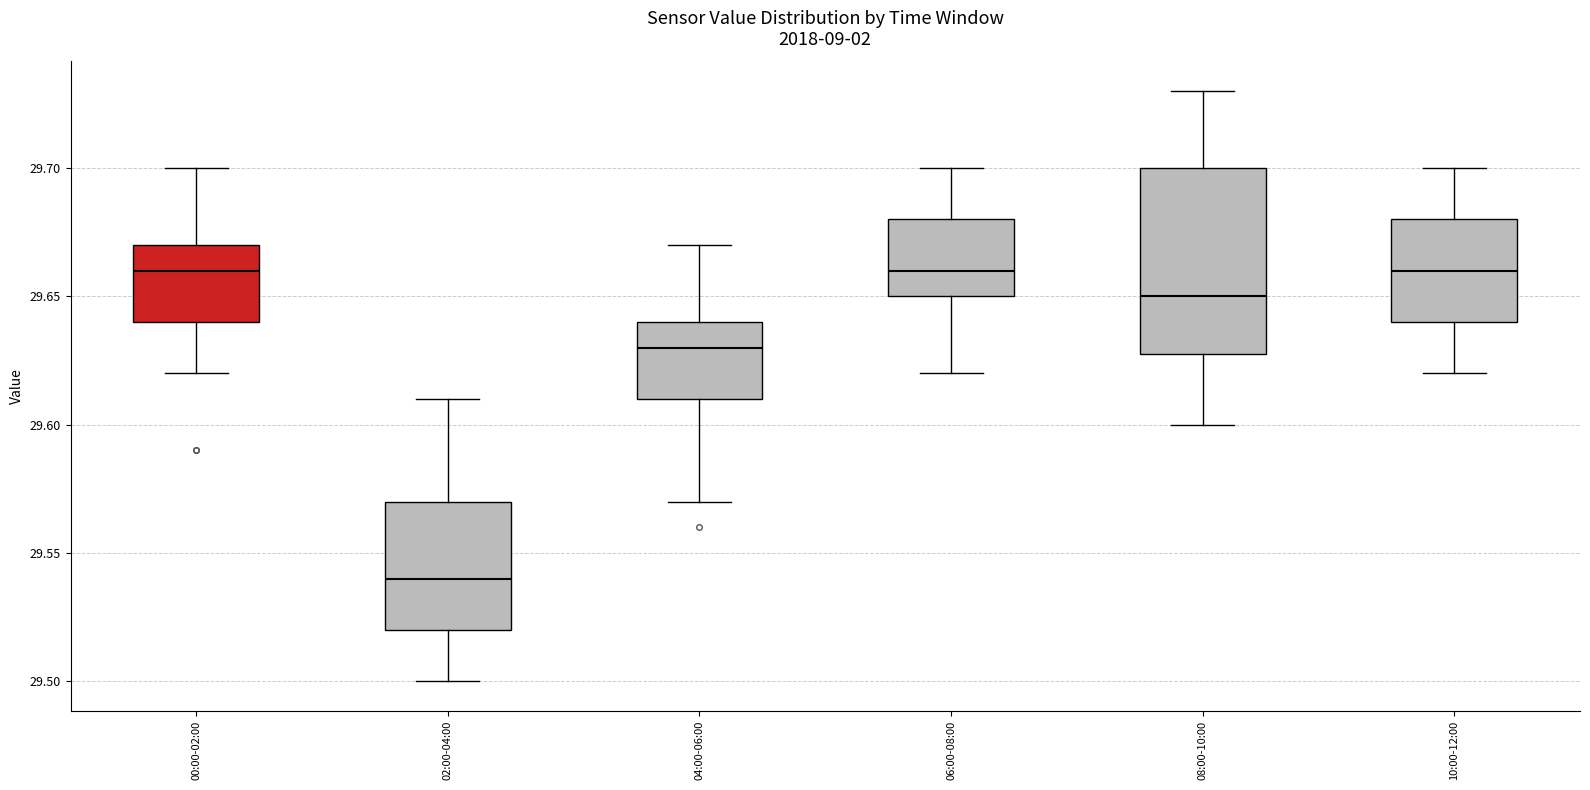

Where does the lower whisker of the box for 06:00-08:00 end on the y-axis? The values are not printed on the chart, so give them approximately, as read against the axis.

29.62